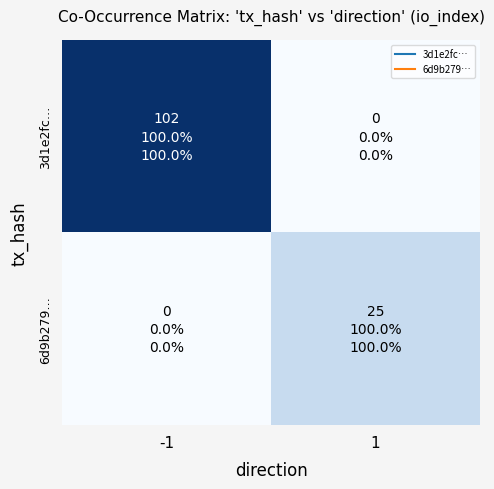

At which category is the sum across all series the highest?

-1